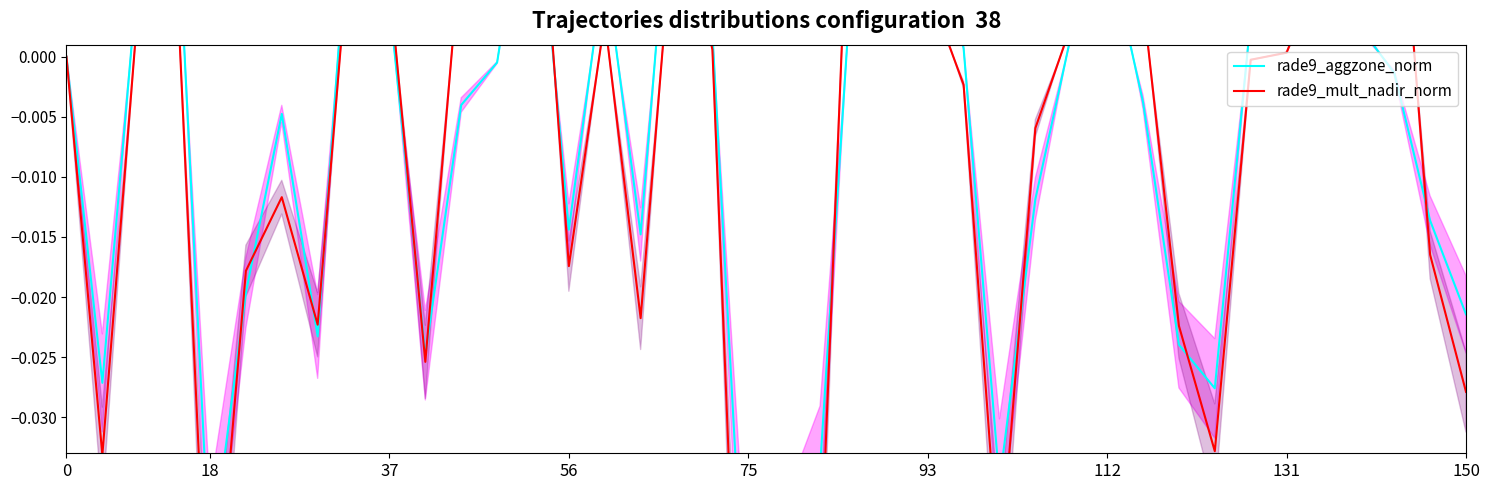

Which series has the widest spread of values?

rade9_mult_nadir_norm